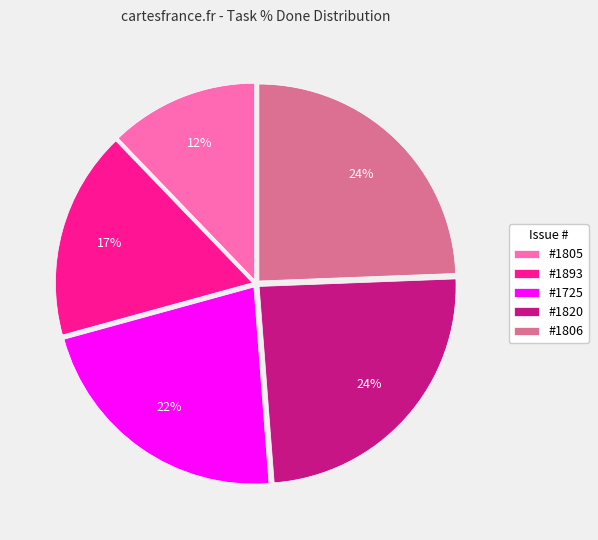

How many slices are in this pie chart?

5